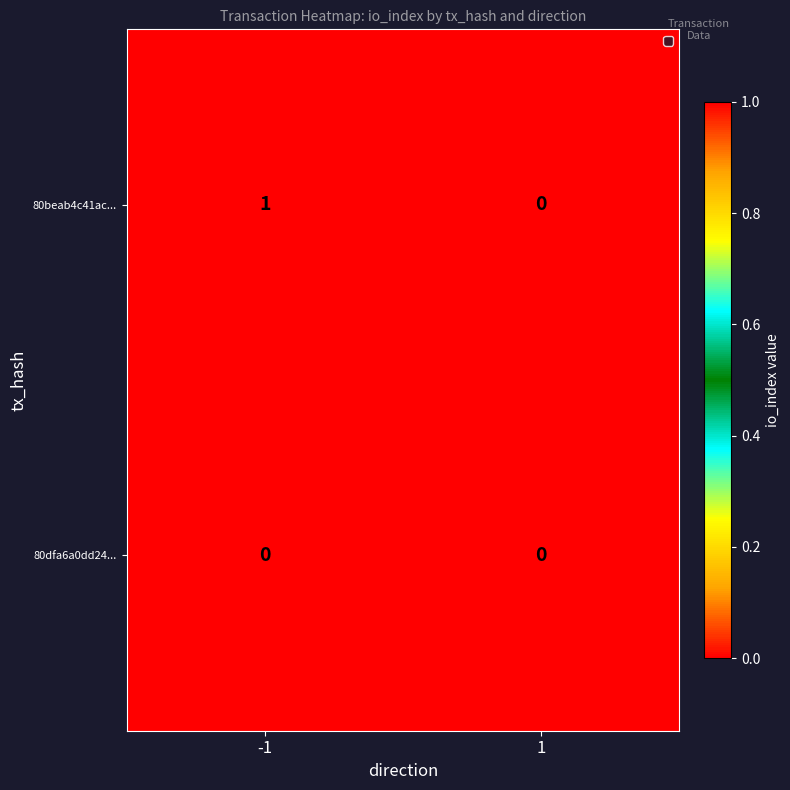

Which series has the widest spread of values?

80beab4c41ac...